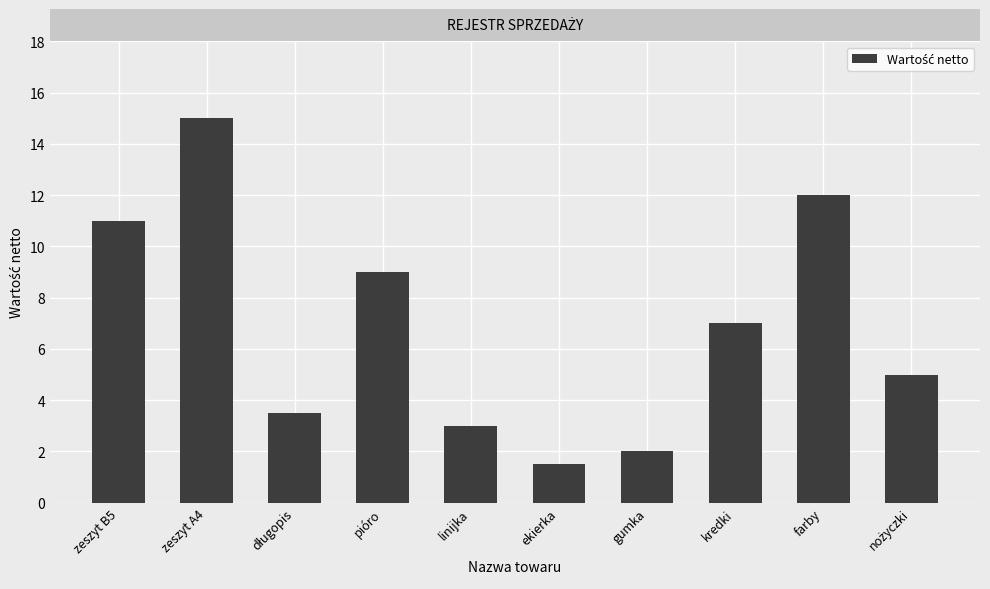

What is the sum of all values?

69.0